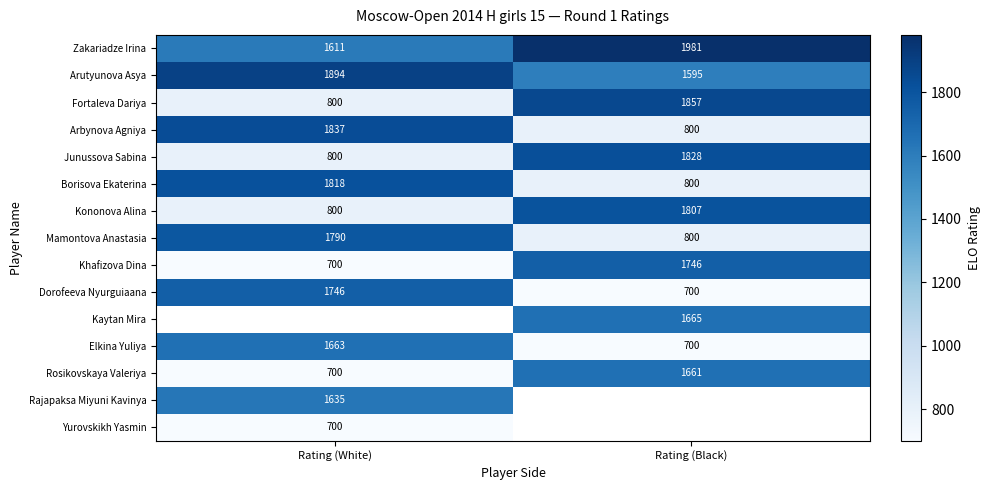

What is the sum of all Junussova Sabina values?

2628